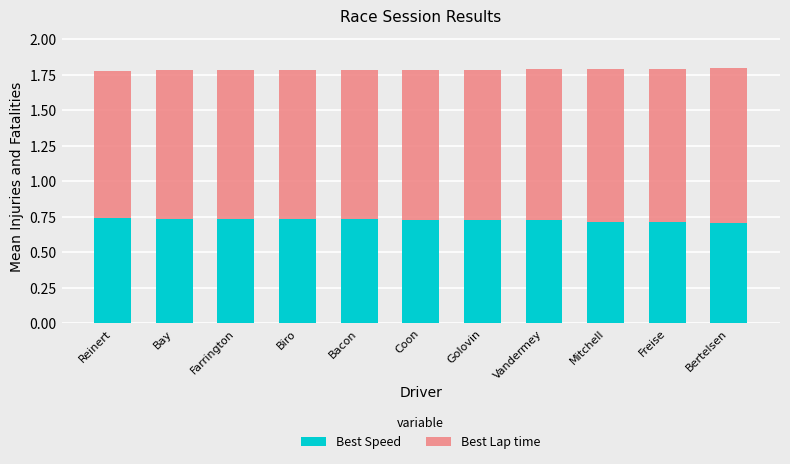

What is the total value across all series at Bacon?

1.8